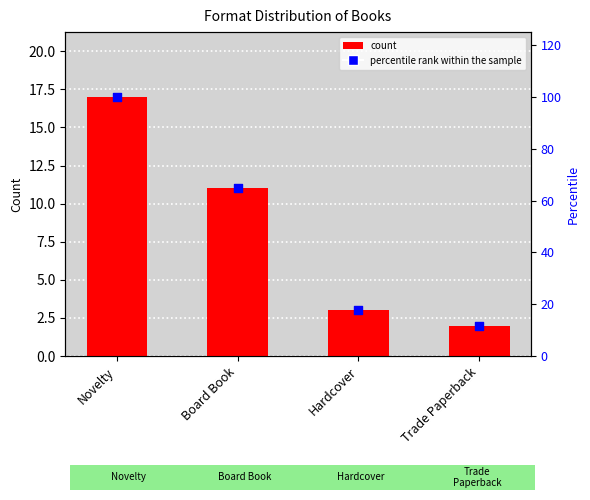

Which series reaches the minimum Y coordinate?

count